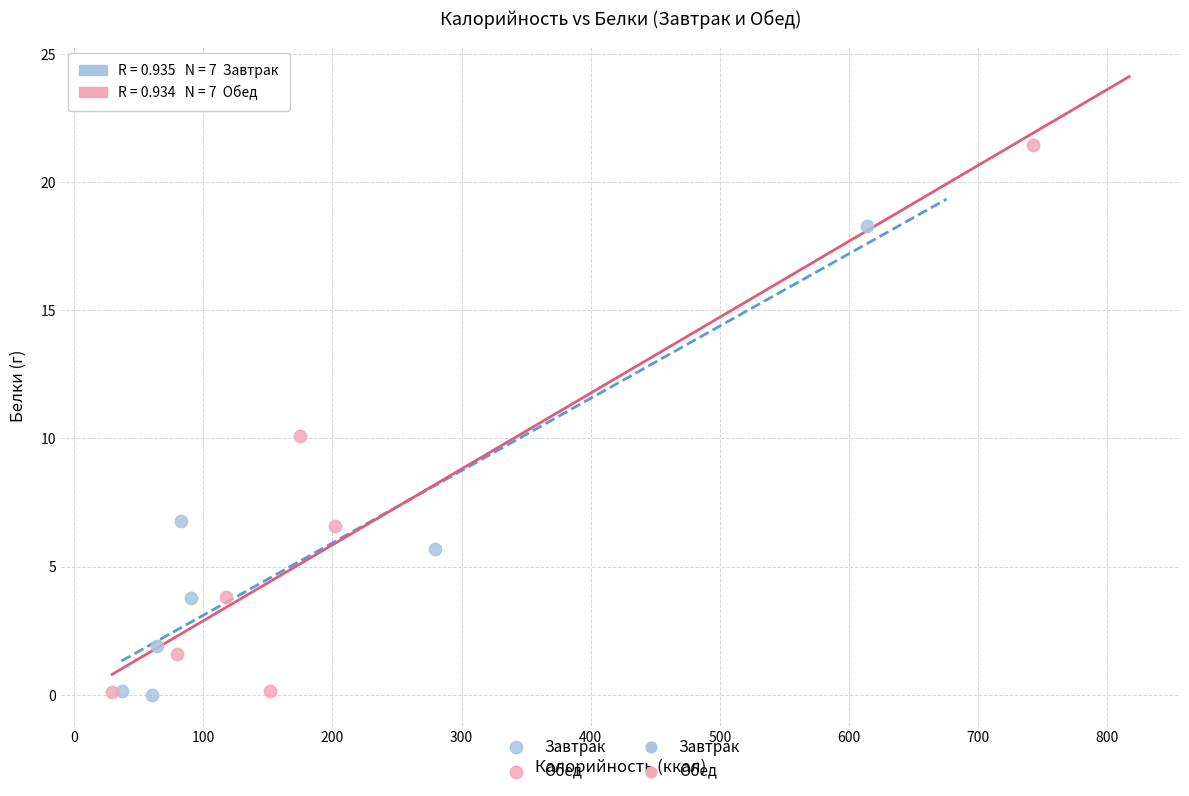

Which series has the largest Y range (max minus min)?

Обед